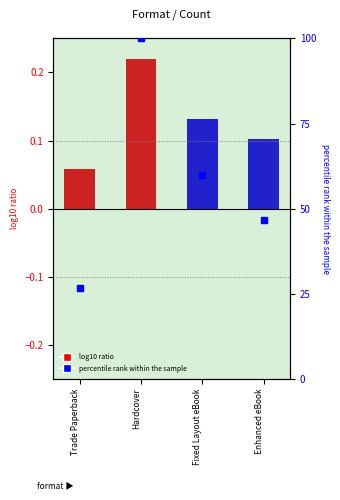

Which series contains the highest Y value?

percentile rank